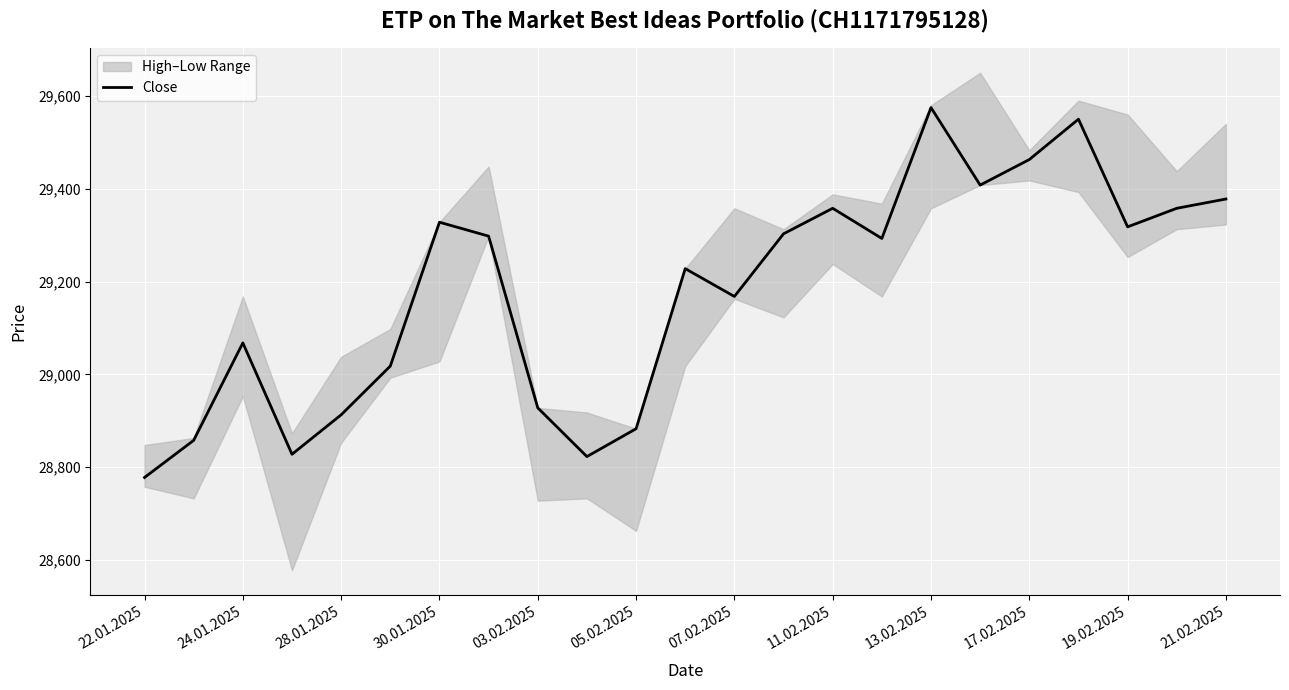

What is the average value?

29179